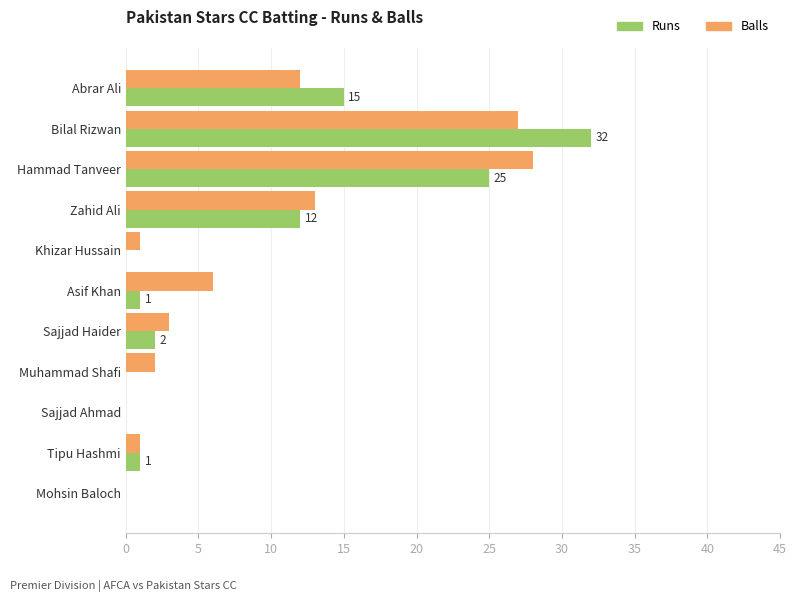

At which label is Balls closest to 14?

Zahid Ali